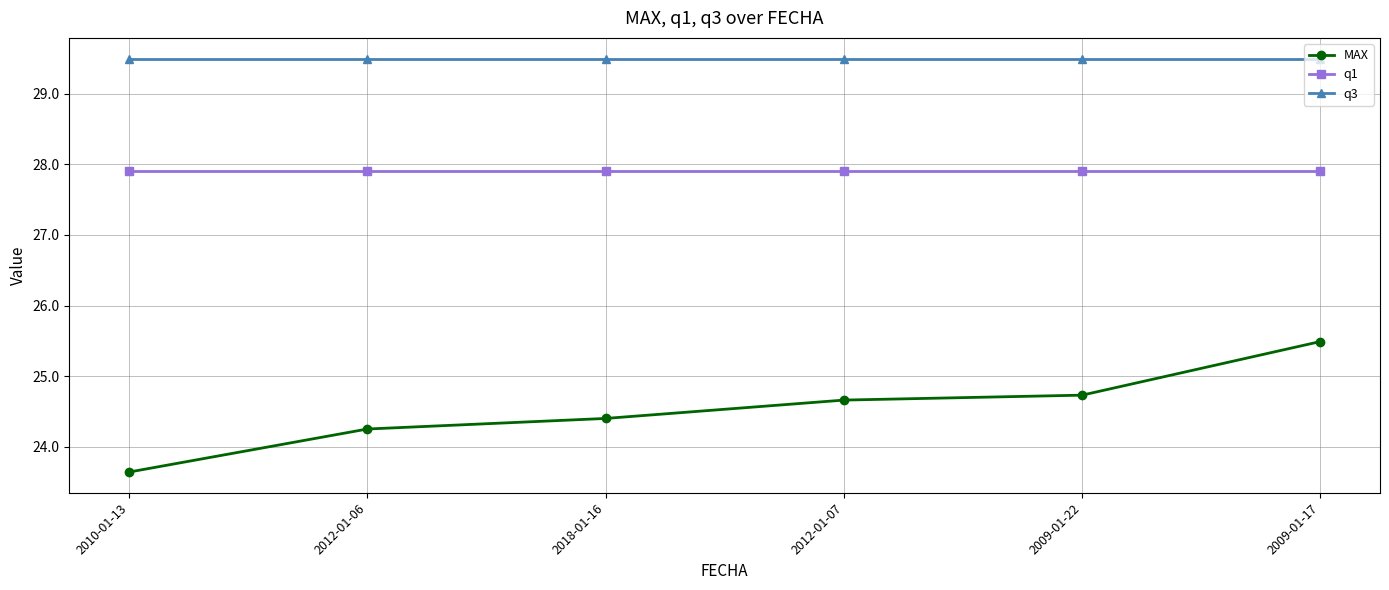

What is the value of the MAX point at the 5th from the left?

24.7